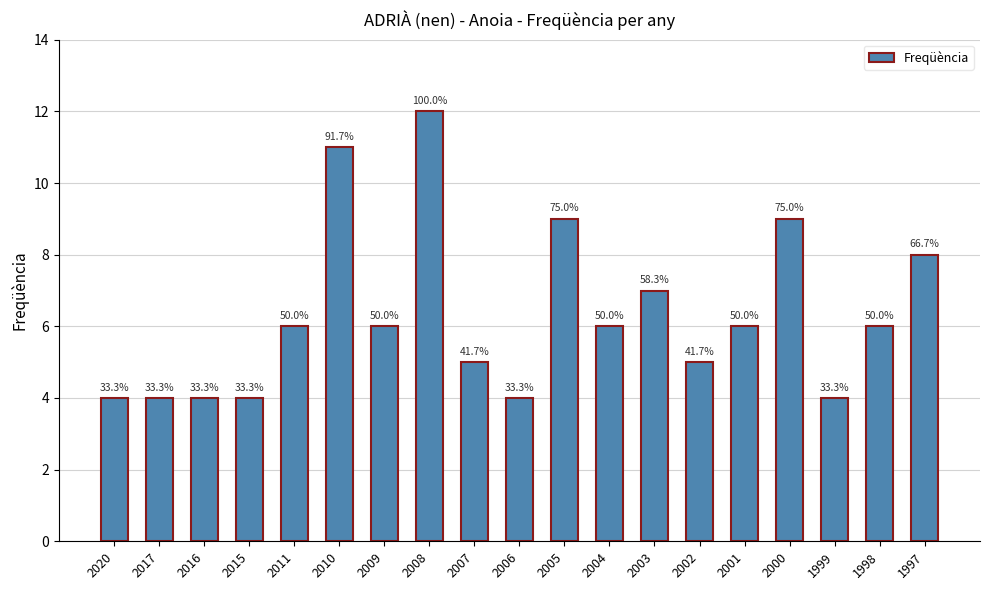

Are the bars horizontal?

No